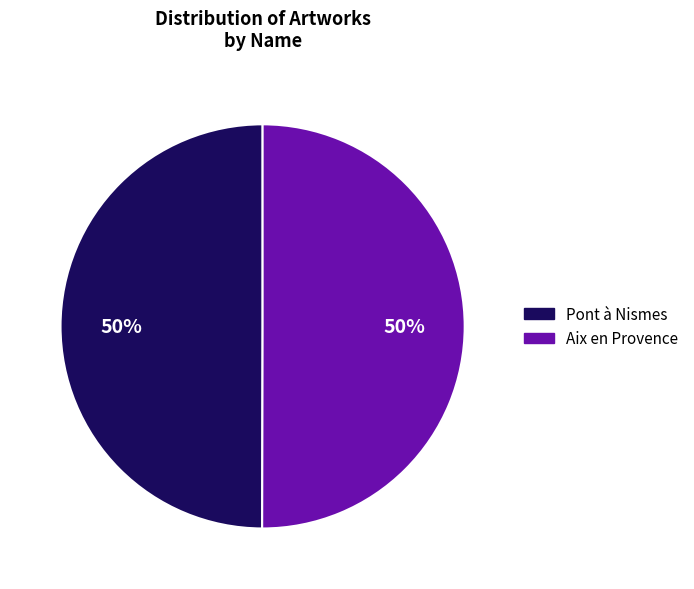

To the nearest percent, what portion does Pont à Nismes represent?

50%